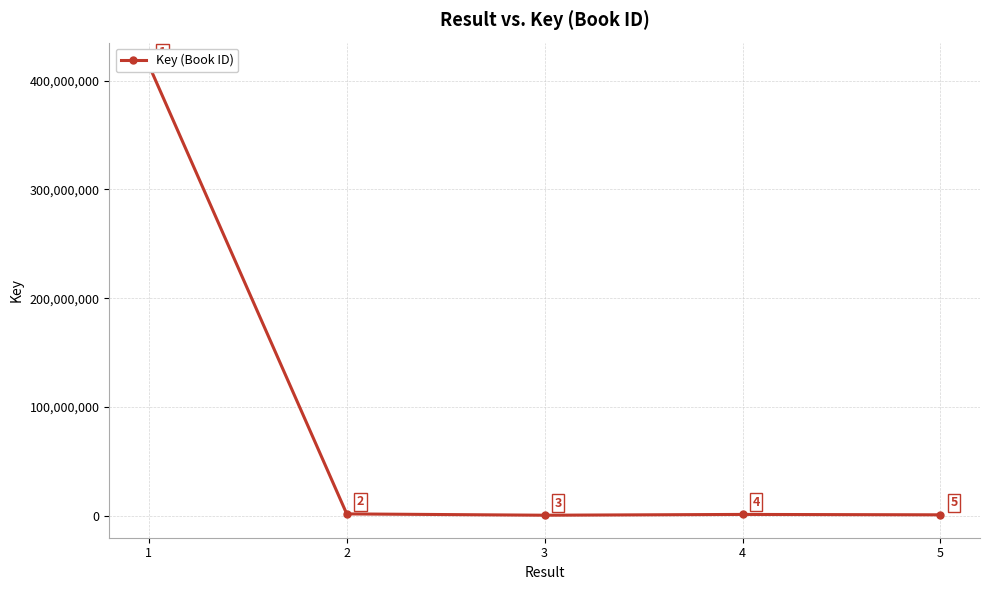

Which has a higher value, 4 or 2?

2